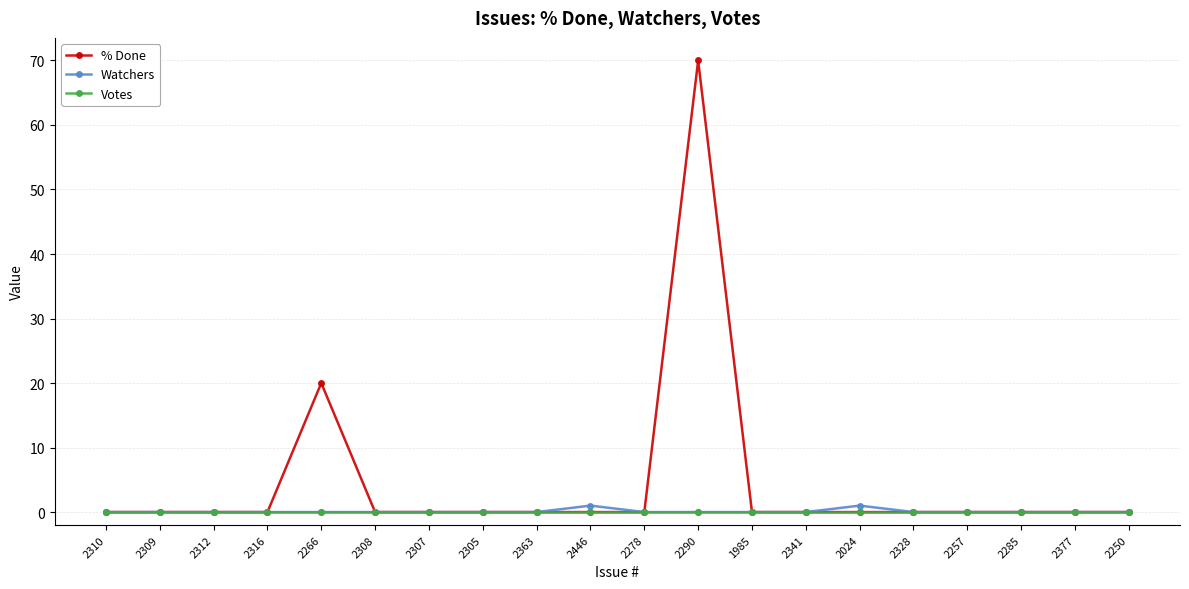

Is this an area chart (filled region under the line)?

No